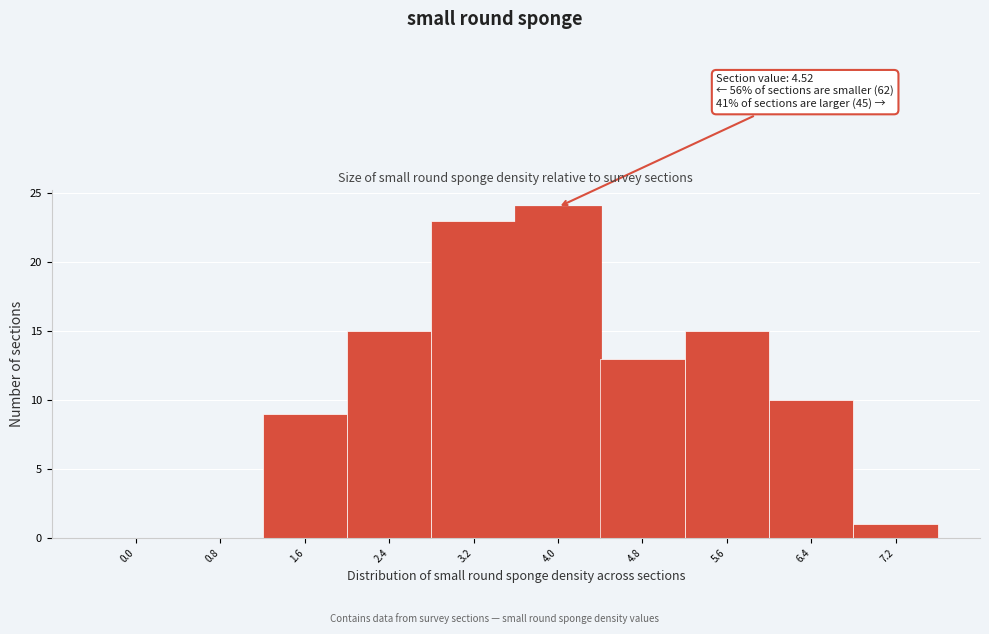

Reading left to right, list all the values displayed in this chart.

0.0=0	0.8=0	1.6=9	2.4=15	3.2=23	4.0=24	4.8=13	5.6=15	6.4=10	7.2=1